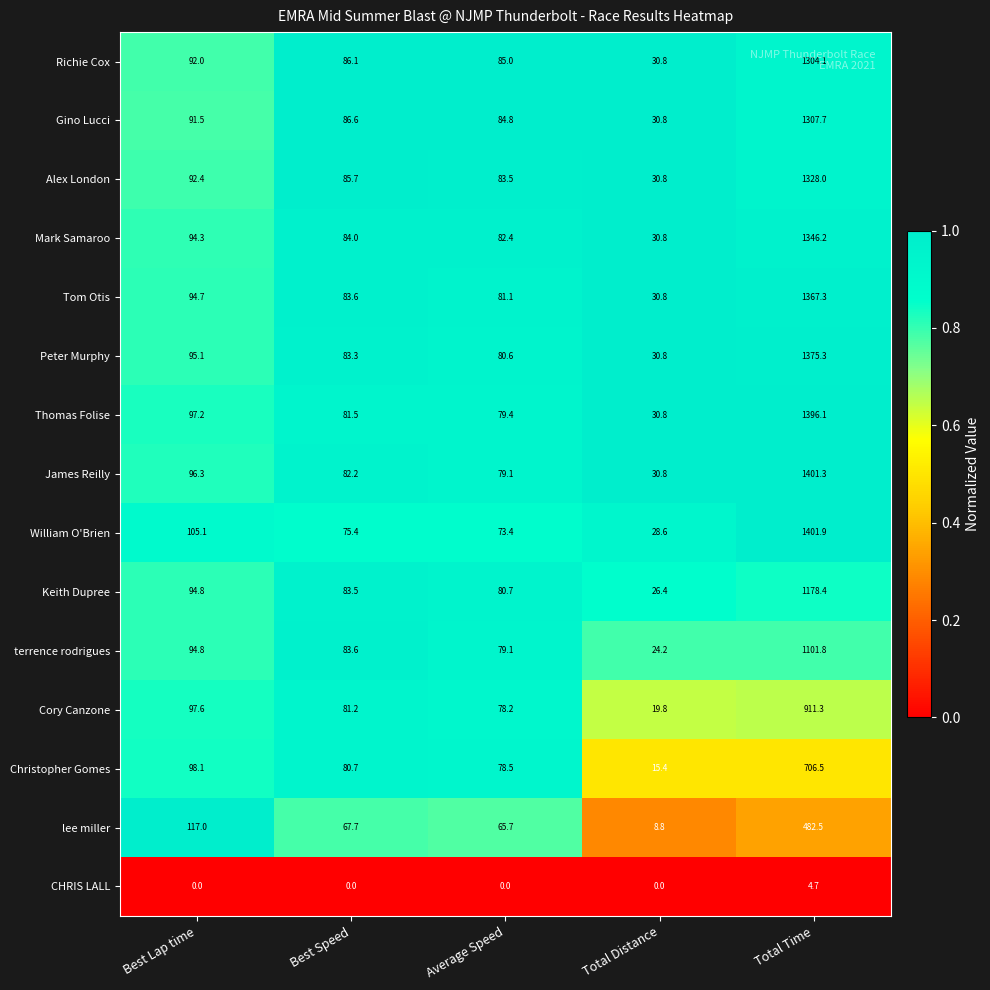

What is the sum of all Gino Lucci values?

1601.4